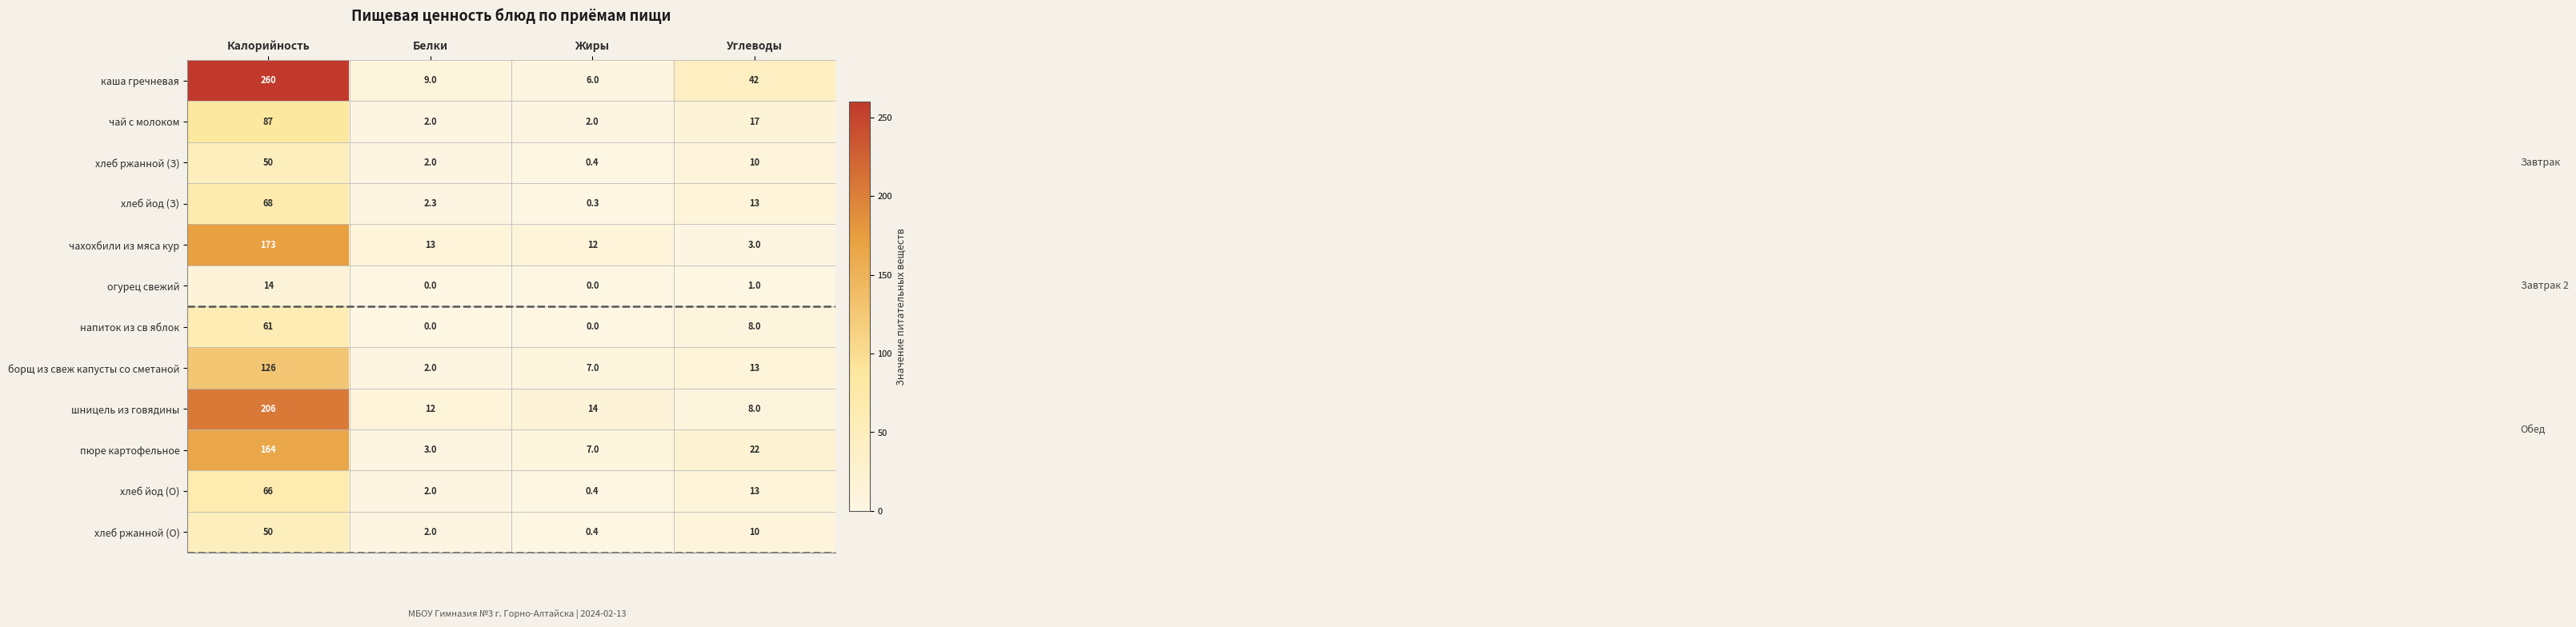

The борщ из свеж капусты со сметаной series shows 7.0 at Жиры. True or false?

True